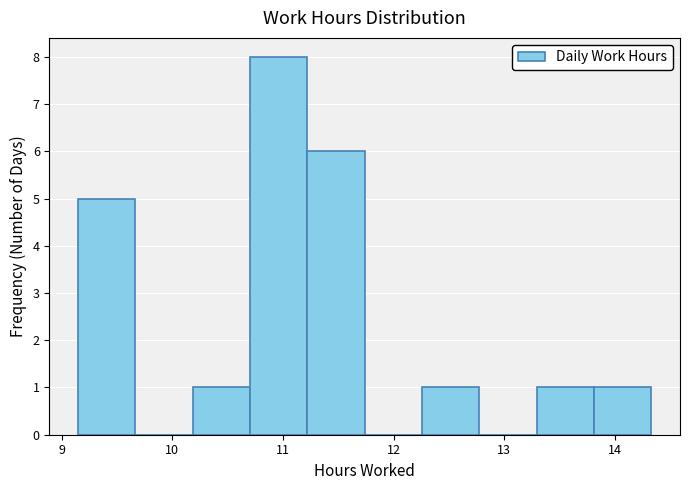

Which range on the x-axis has the tallest bar?

10.7 to 11.2